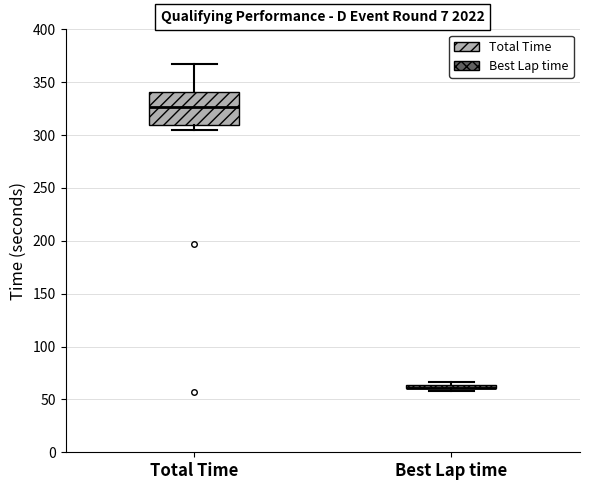

Where is the upper edge of the box for Best Lap time on the y-axis? The values are not printed on the chart, so give them approximately, as read against the axis.

65